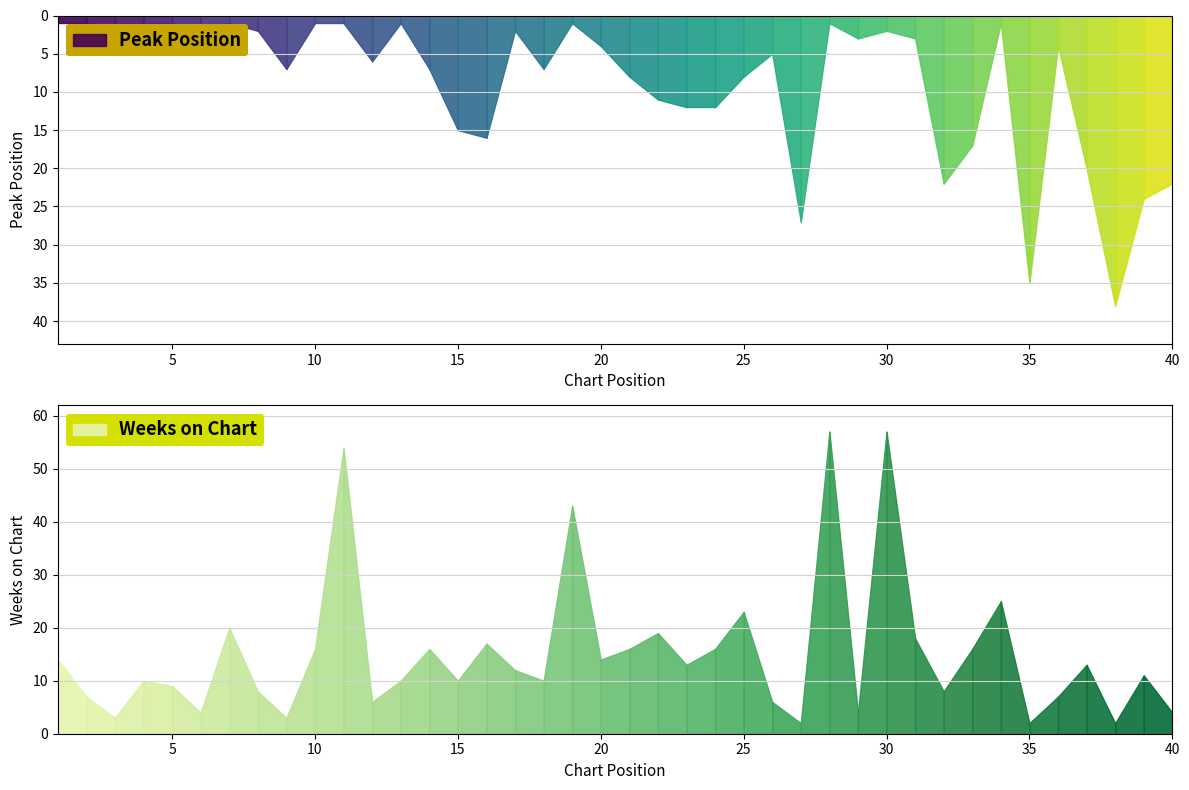

Rank the series by their maximum value, from highest to lowest.

Weeks on Chart, Peak Position